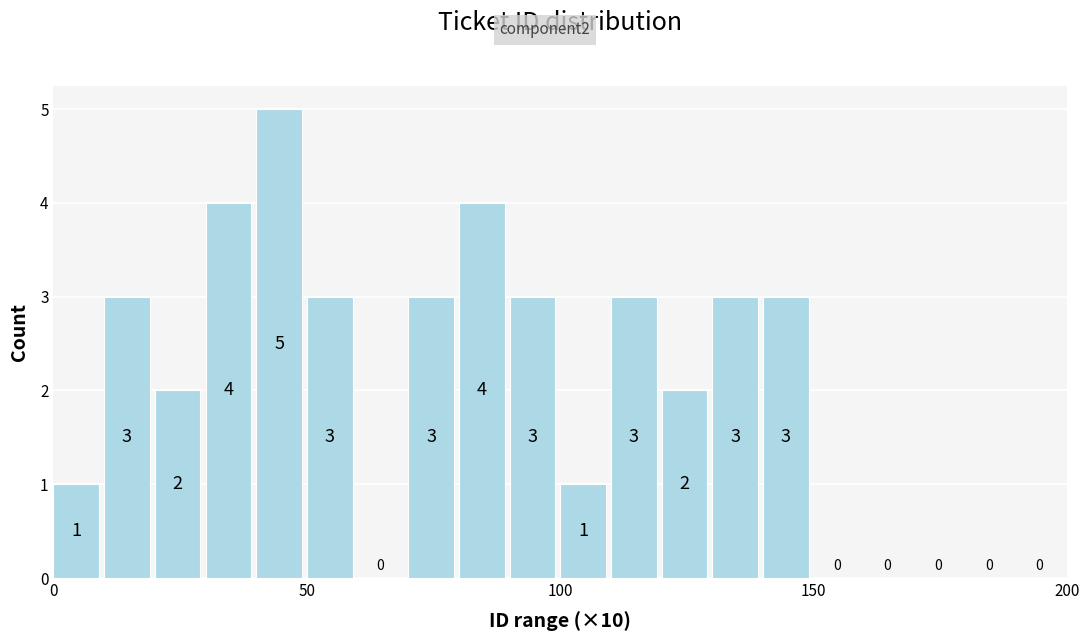

Around what value on the x-axis is the tallest bar? Give the approximate position of its centre, as read against the axis.

45